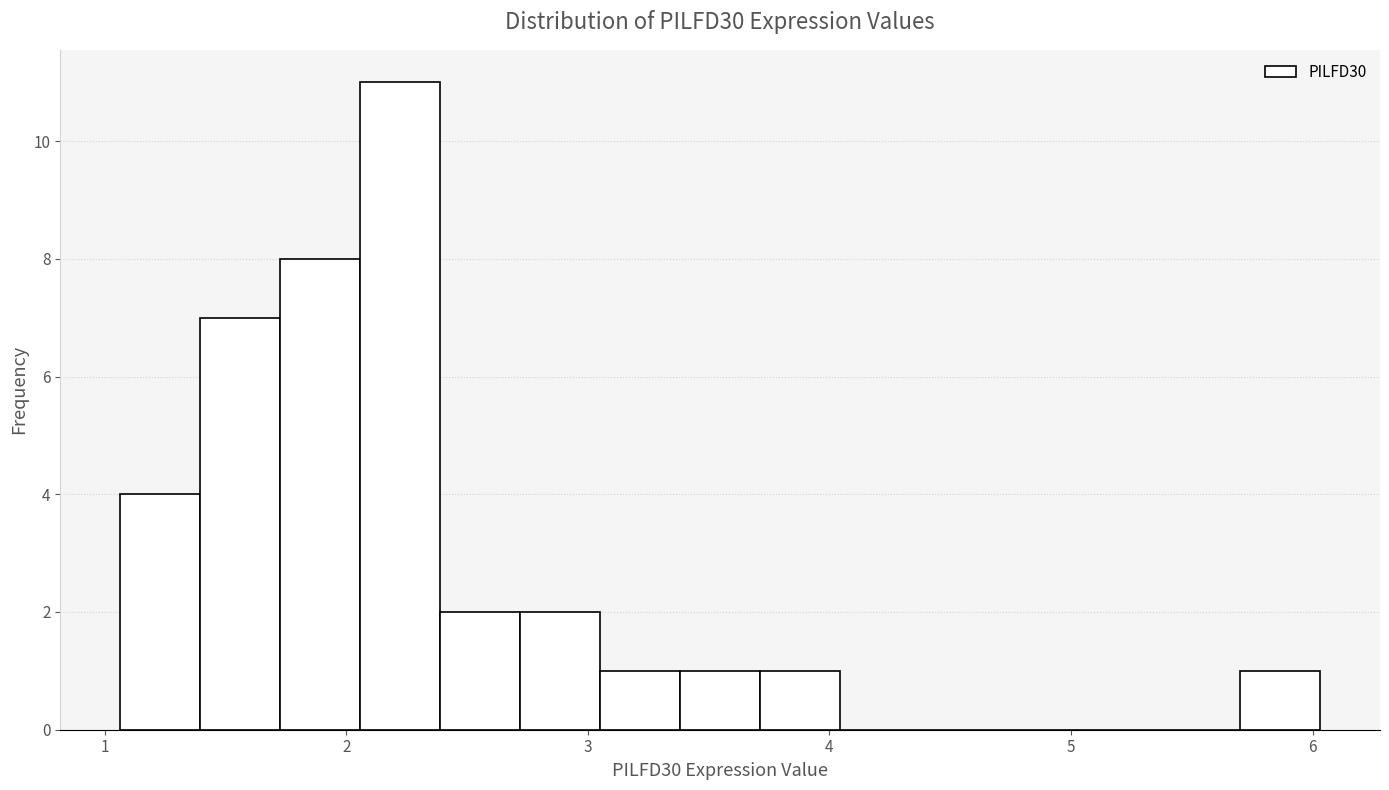

Around what value on the x-axis is the tallest bar? Give the approximate position of its centre, as read against the axis.

2.2